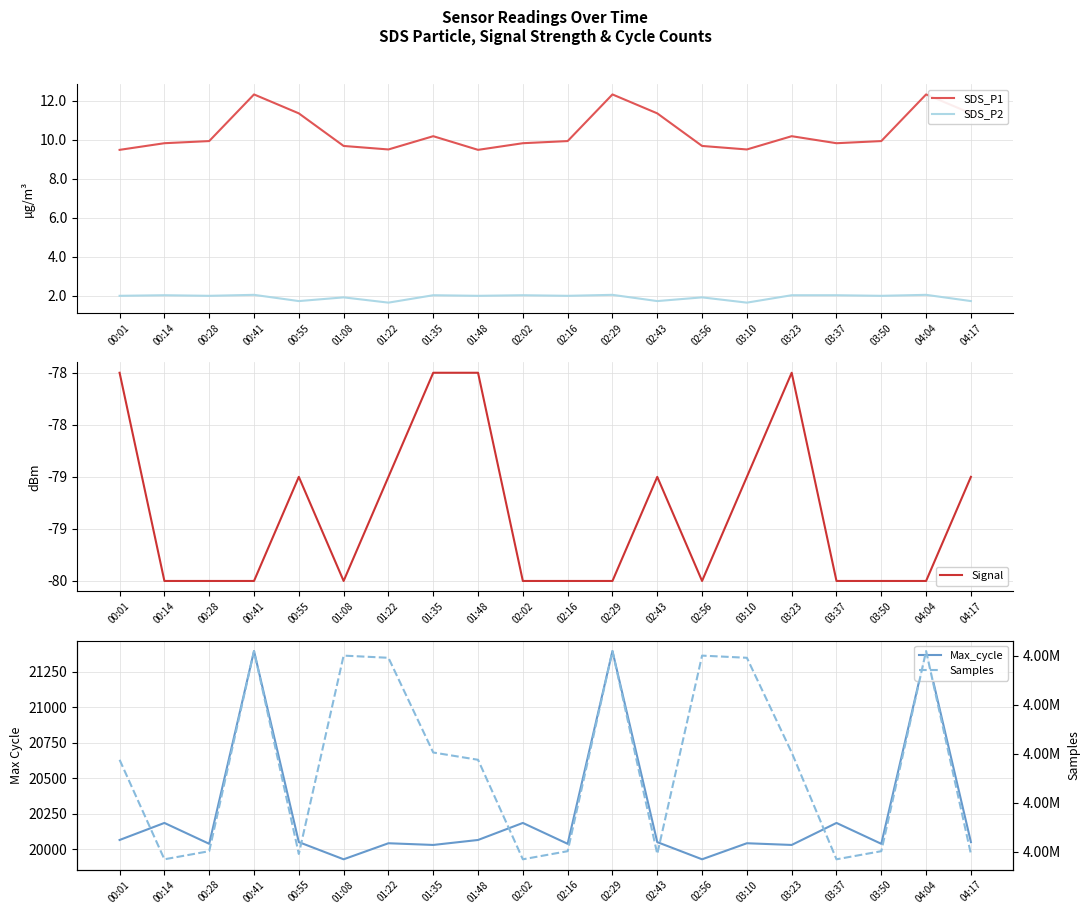

What is the difference between the maximum and minimum values in the Signal series?

2.0